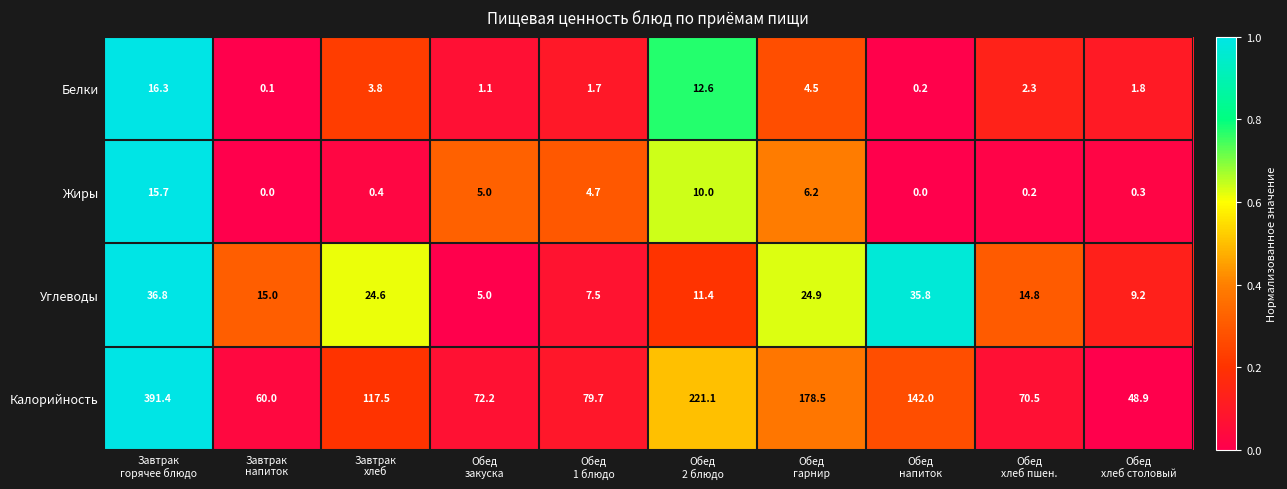

What is the total value across all series at Обед
хлеб пшен.?

87.8